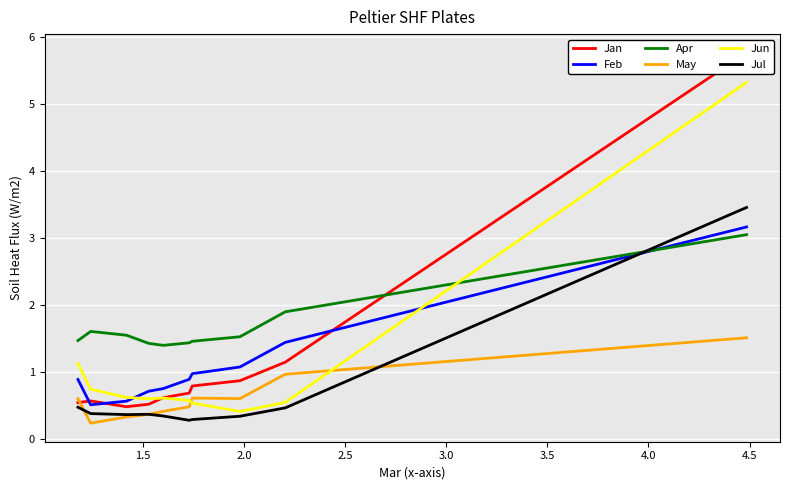

What is the greatest value displayed?

5.8